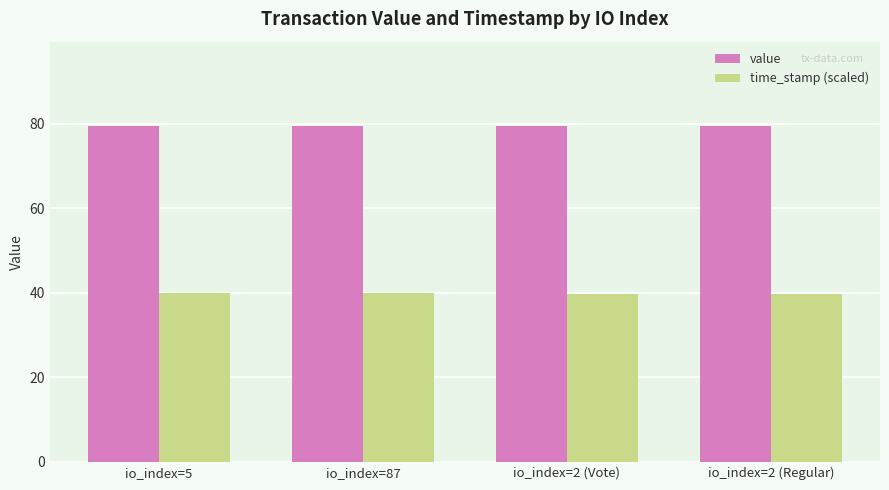

True or false: time_stamp (scaled) has a value of 18.3 at io_index=87.

False